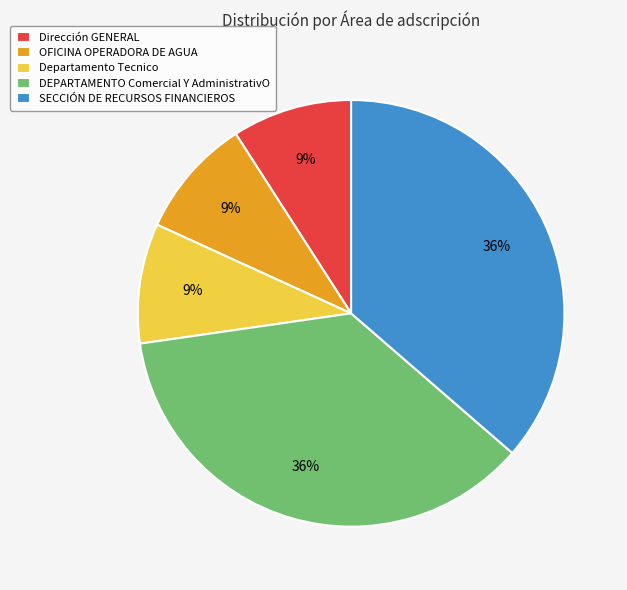

True or false: DEPARTAMENTO Comercial Y AdministrativO accounts for 26% of the total.

False